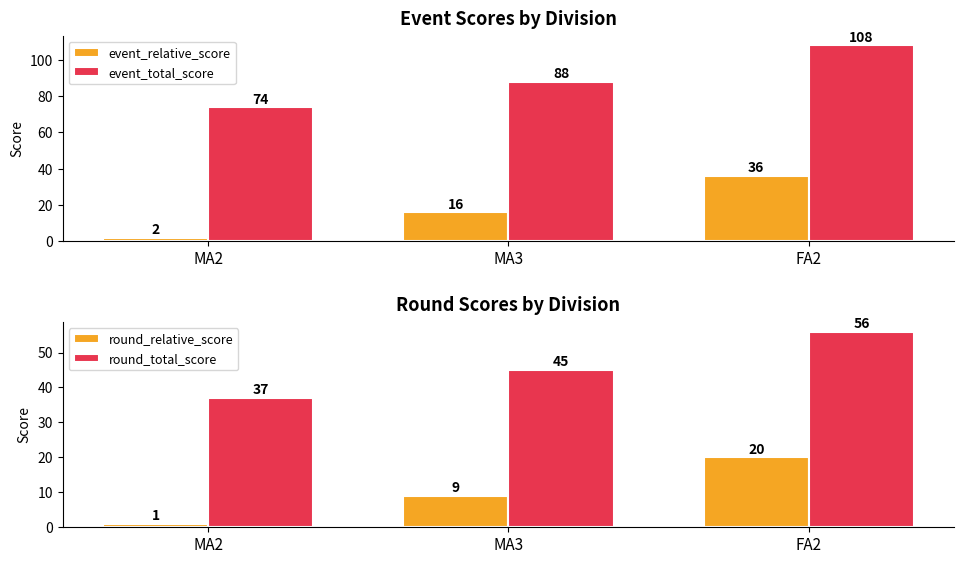

How many data points in round_total_score are less than 45?

1